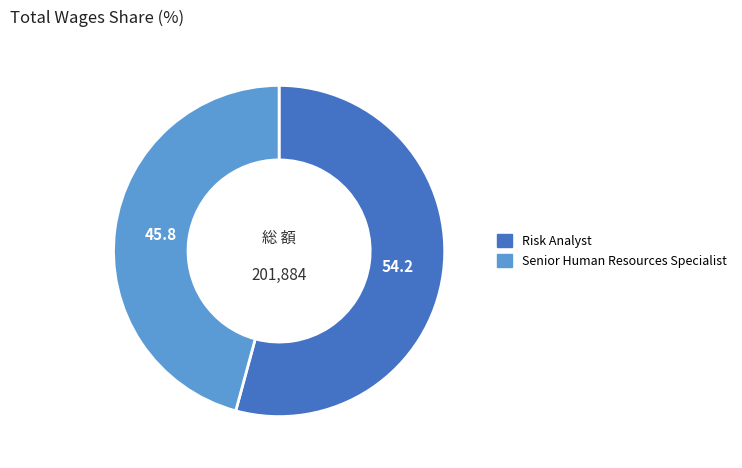

Is it true that Risk Analyst is 42% of the pie?

False